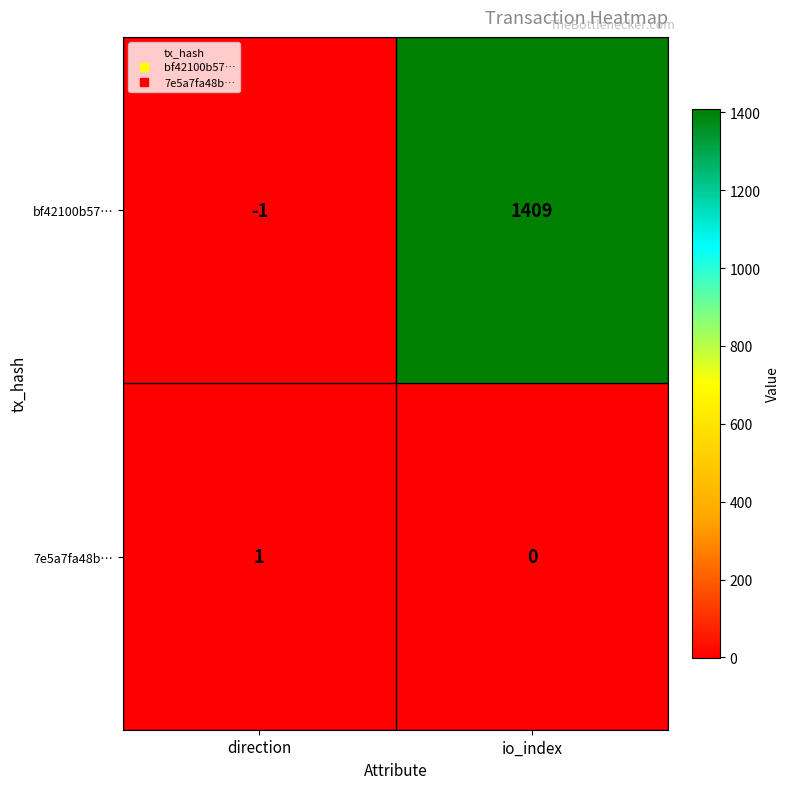

List the series in order of their overall mean, lowest first.

7e5a7fa48b…, bf42100b57…